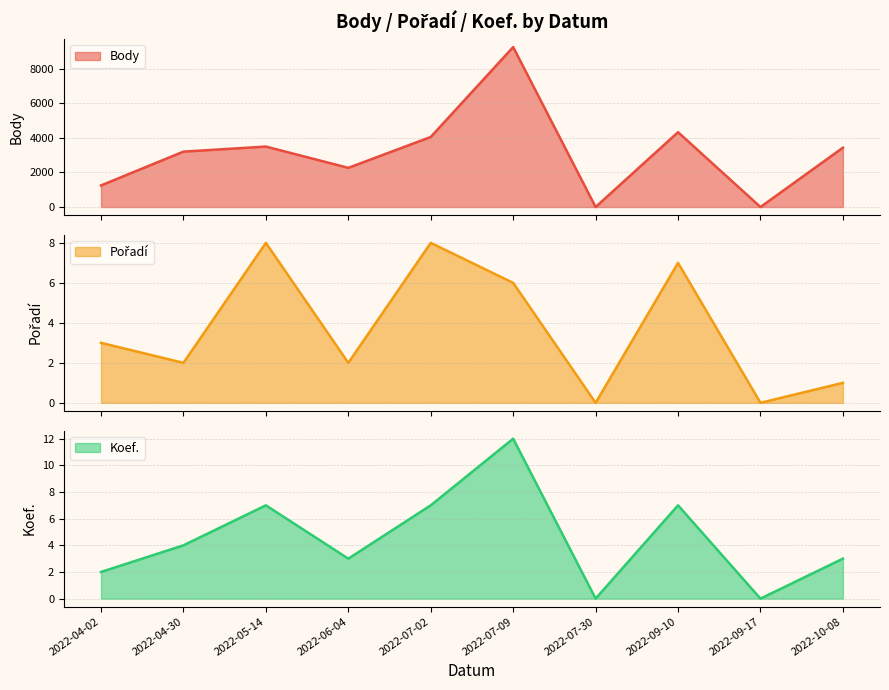

What position from the left is 2022-07-09?

6